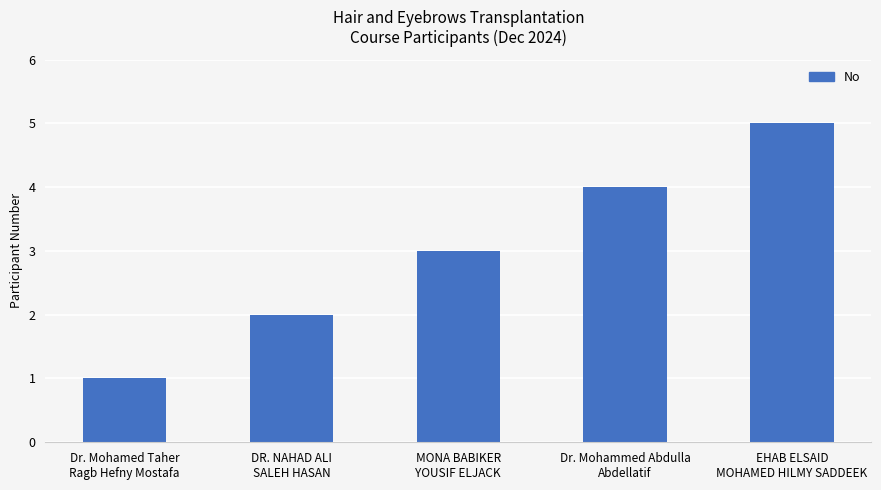

Does the chart contain any negative values?

No